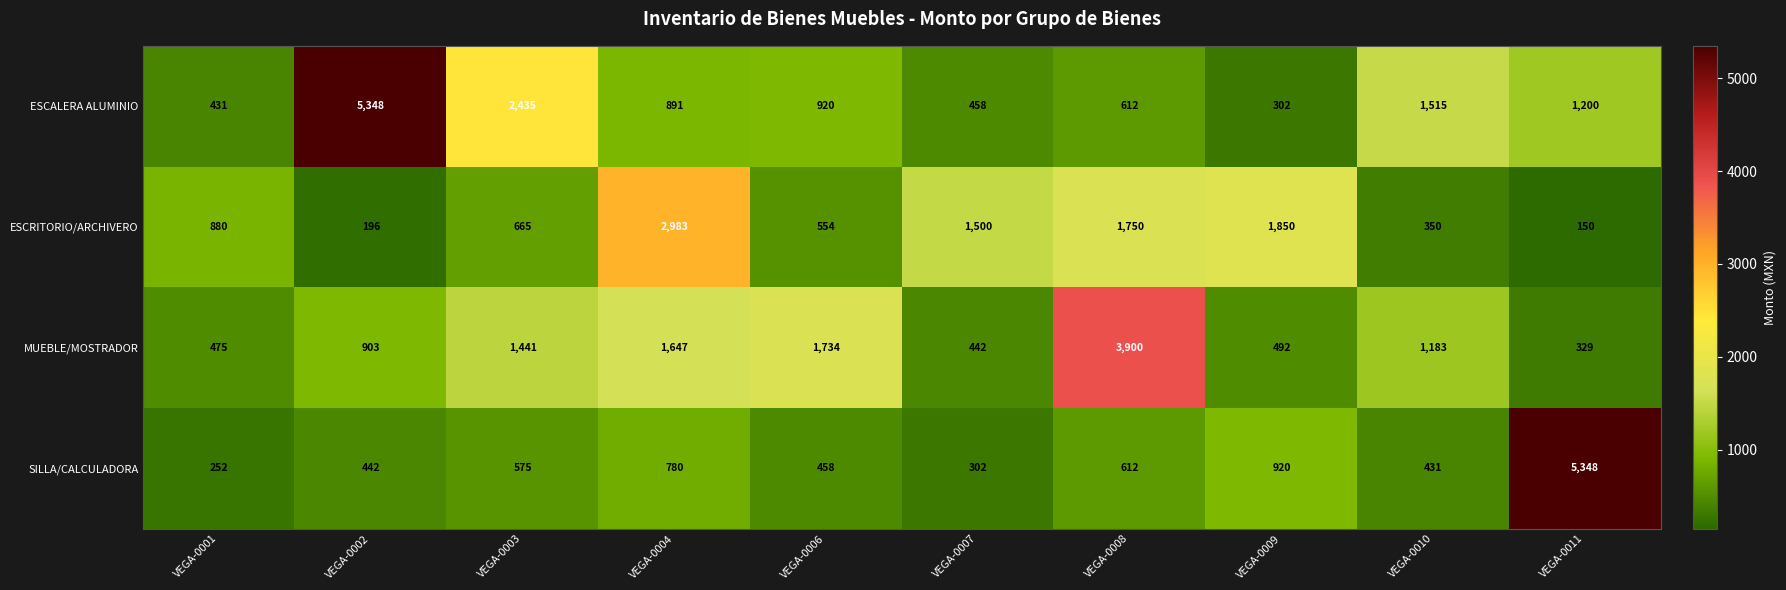

List the series in order of their overall mean, highest first.

ESCALERA ALUMINIO, MUEBLE/MOSTRADOR, ESCRITORIO/ARCHIVERO, SILLA/CALCULADORA